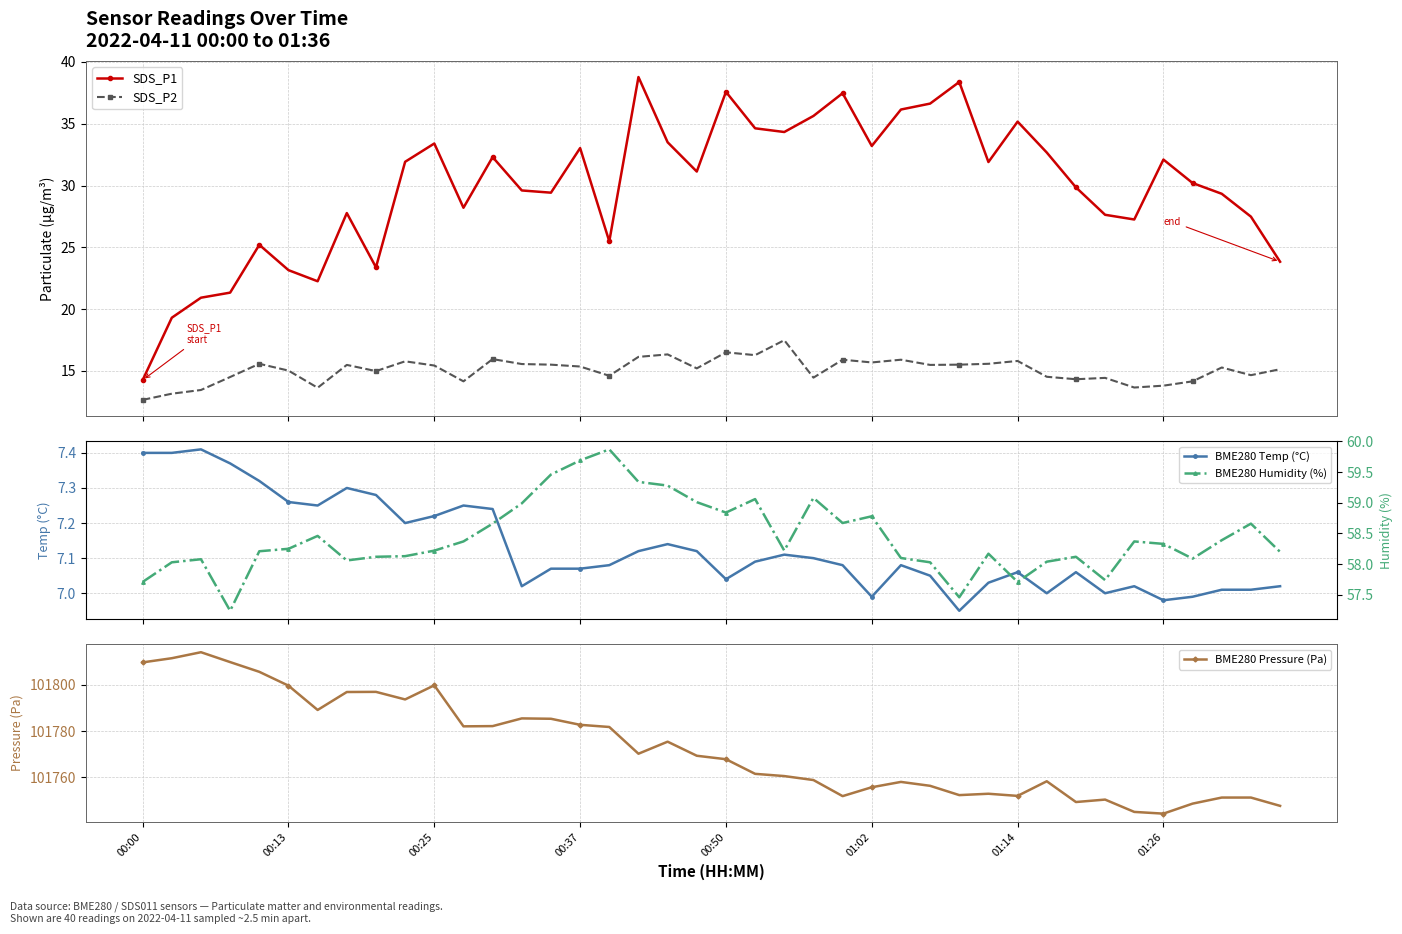

Read the BME280 Humidity (%) value at 29.

58.2